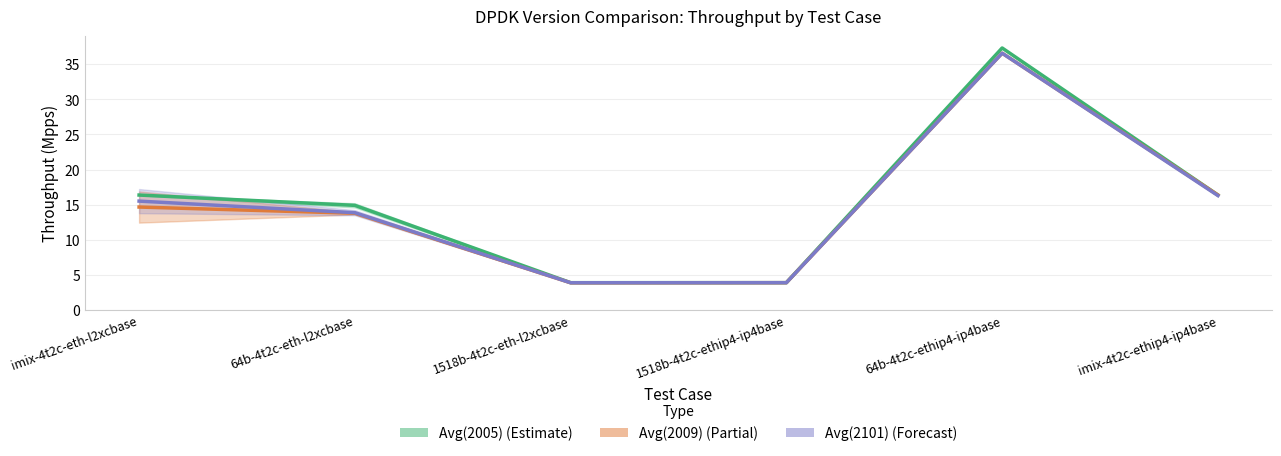

At which label does Avg(2009) reach its peak?

64b-4t2c-ethip4-ip4base